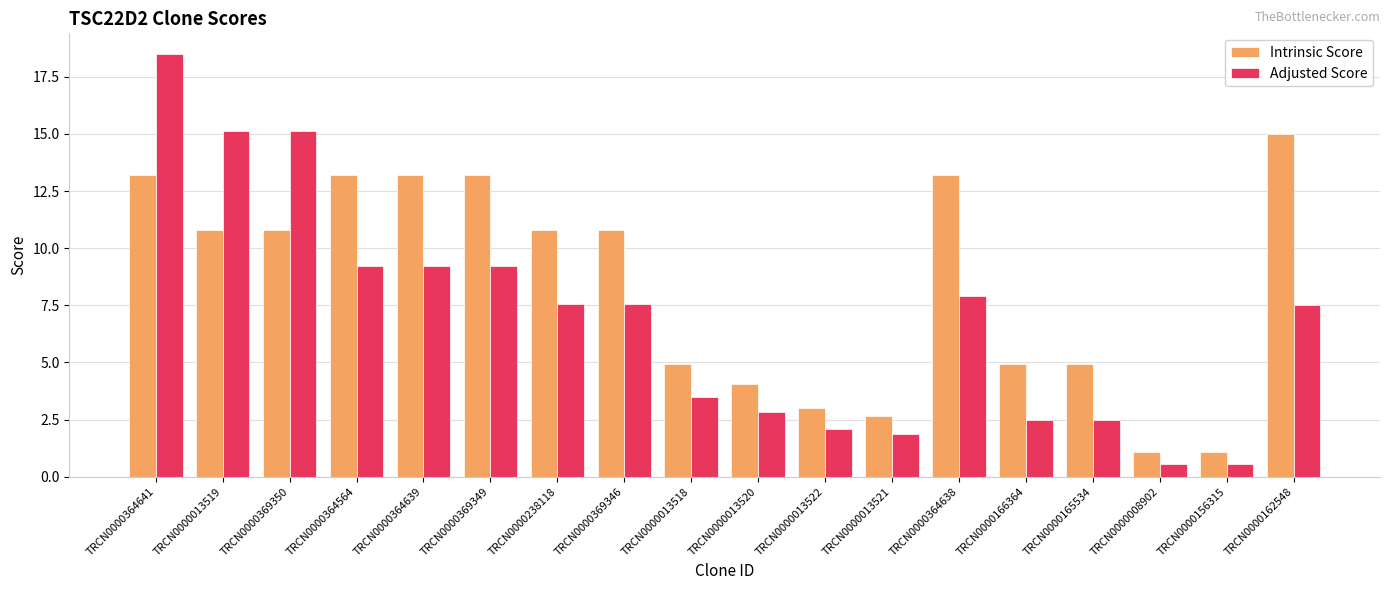

What is the value of the Adjusted Score bar at the 4th from the left?

9.2